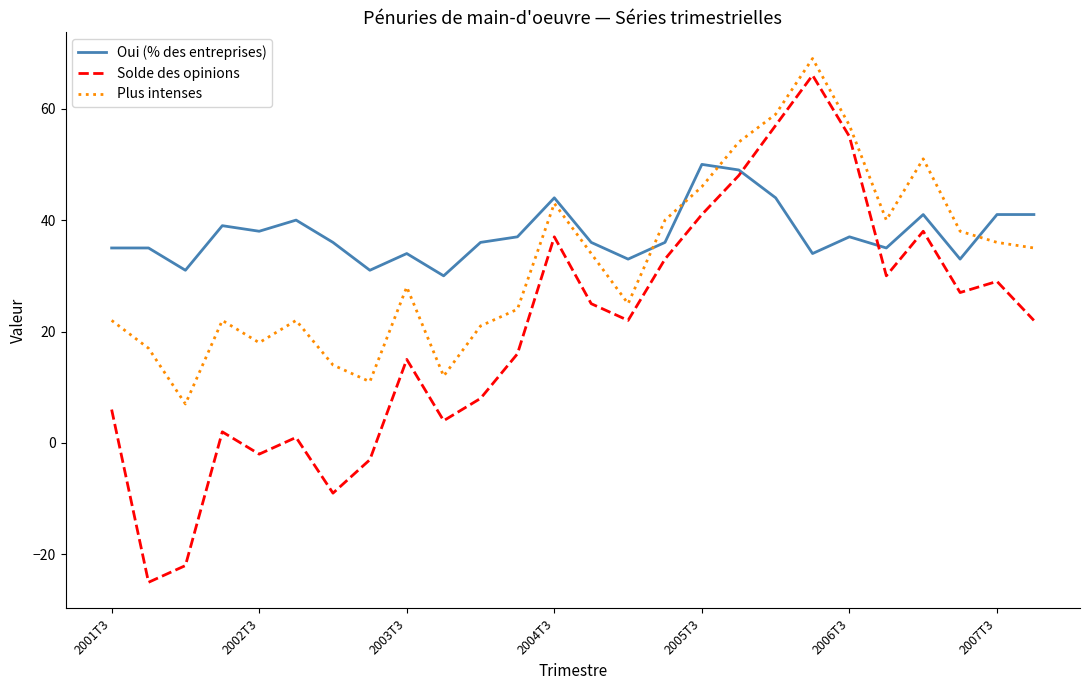

List the series in order of their overall mean, highest first.

Oui (% des entreprises), Plus intenses, Solde des opinions